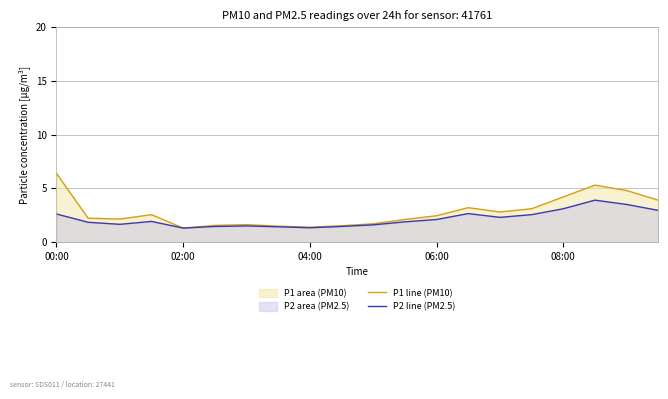

How many categories are shown in the chart?

20